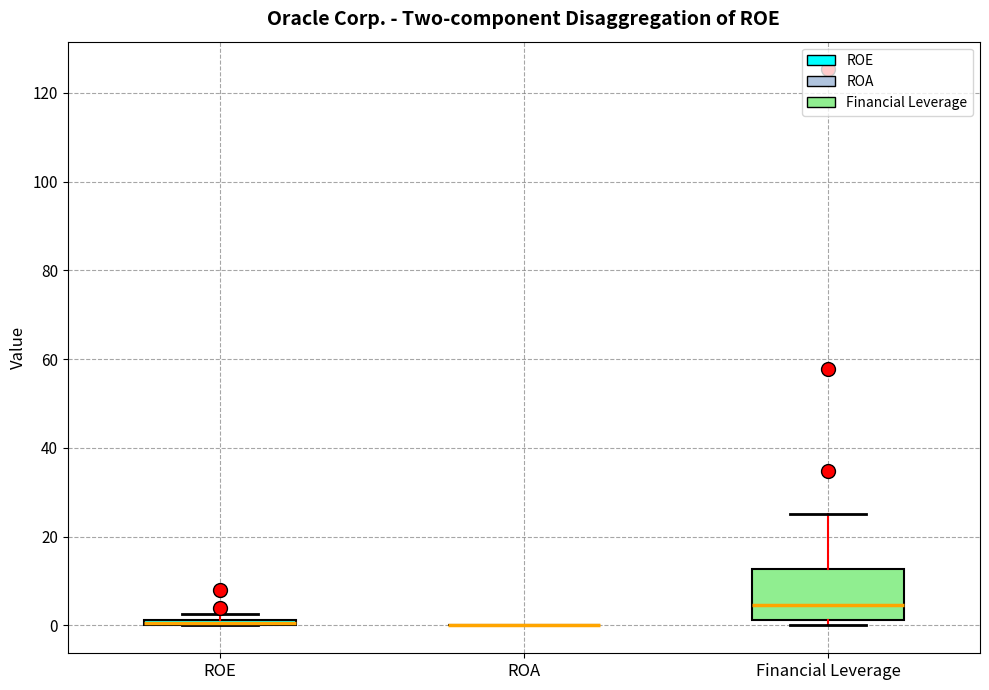

Comparing the boxes themselves (not the whiskers), which one is the tallest?

Financial Leverage